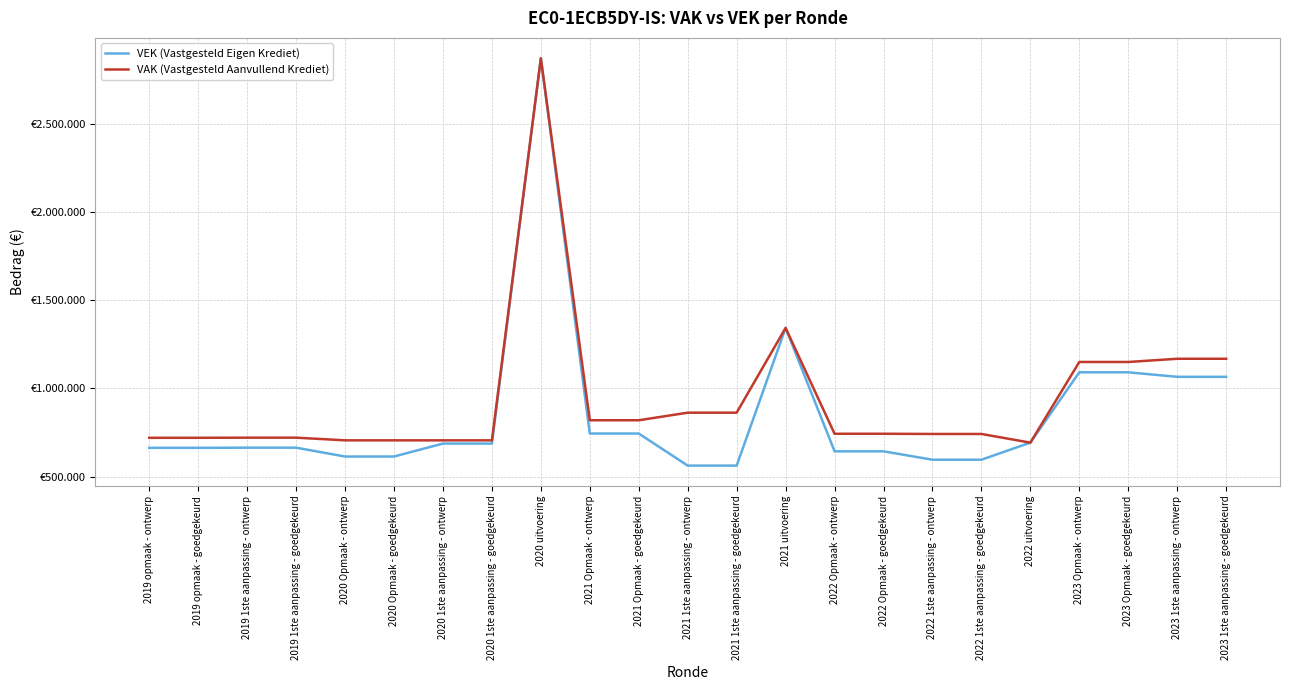

The VAK (Vastgesteld Aanvullend Krediet) series shows 720018 at 2019 opmaak - goedgekeurd. True or false?

True